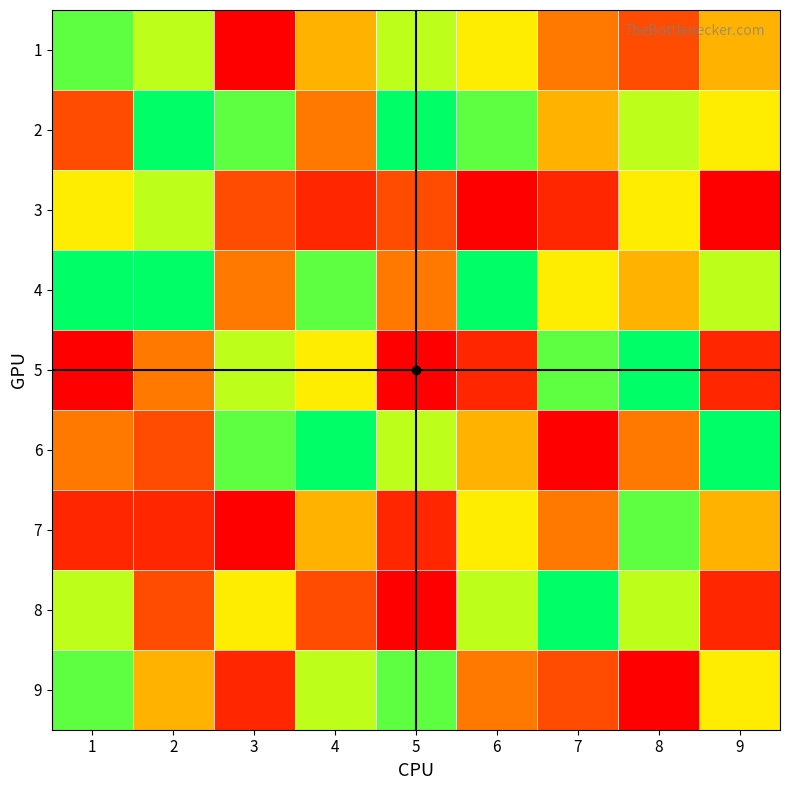

What is the spread (max minus min) of values at 4?

7